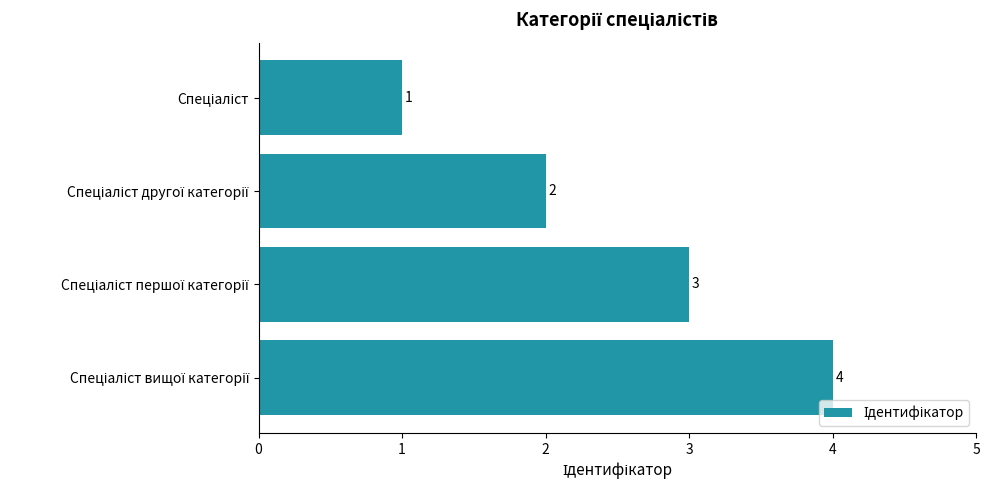

What is the sum of all values?

10